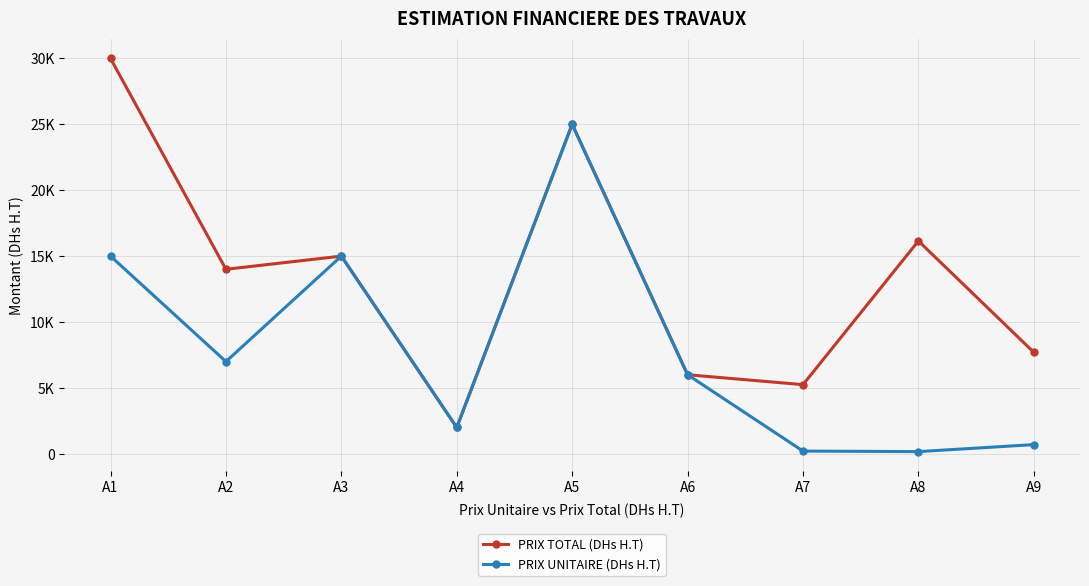

Which category has the highest value across all series?

A1